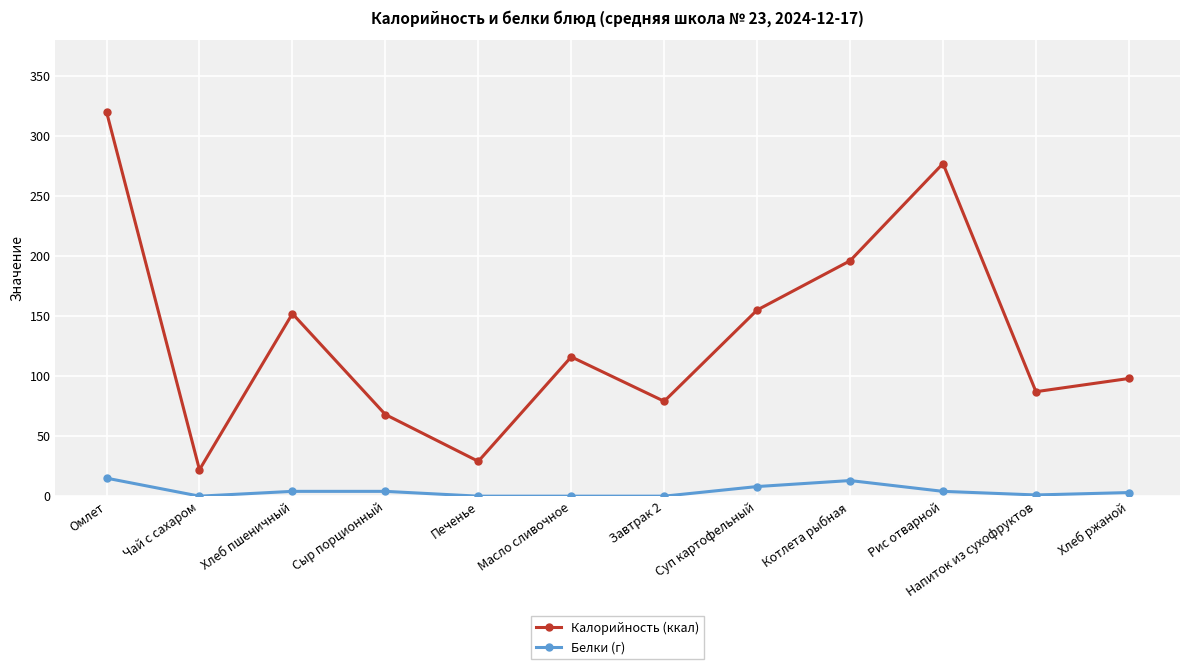

Where is the first local maximum for Калорийность (ккал)?

Хлеб пшеничный